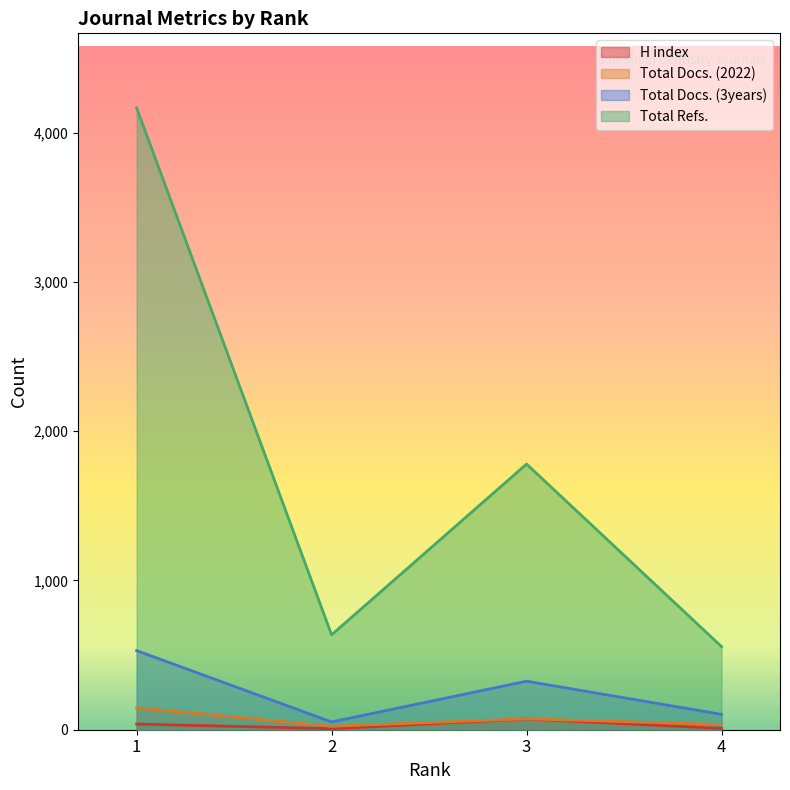

At how many categories does at least one series exceed 2782?

1